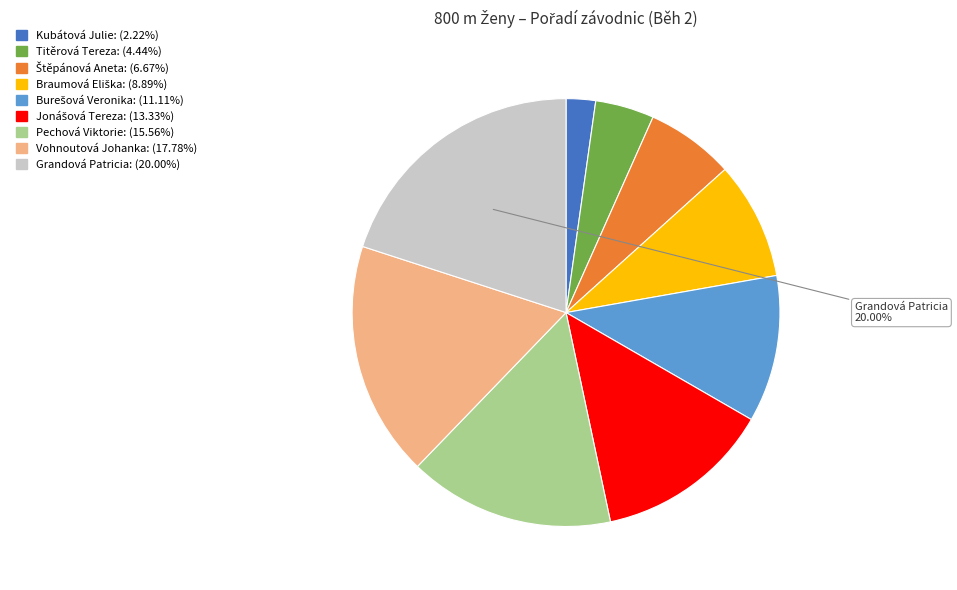

What percentage is the Kubátová Julie slice, to the nearest percent?

2%